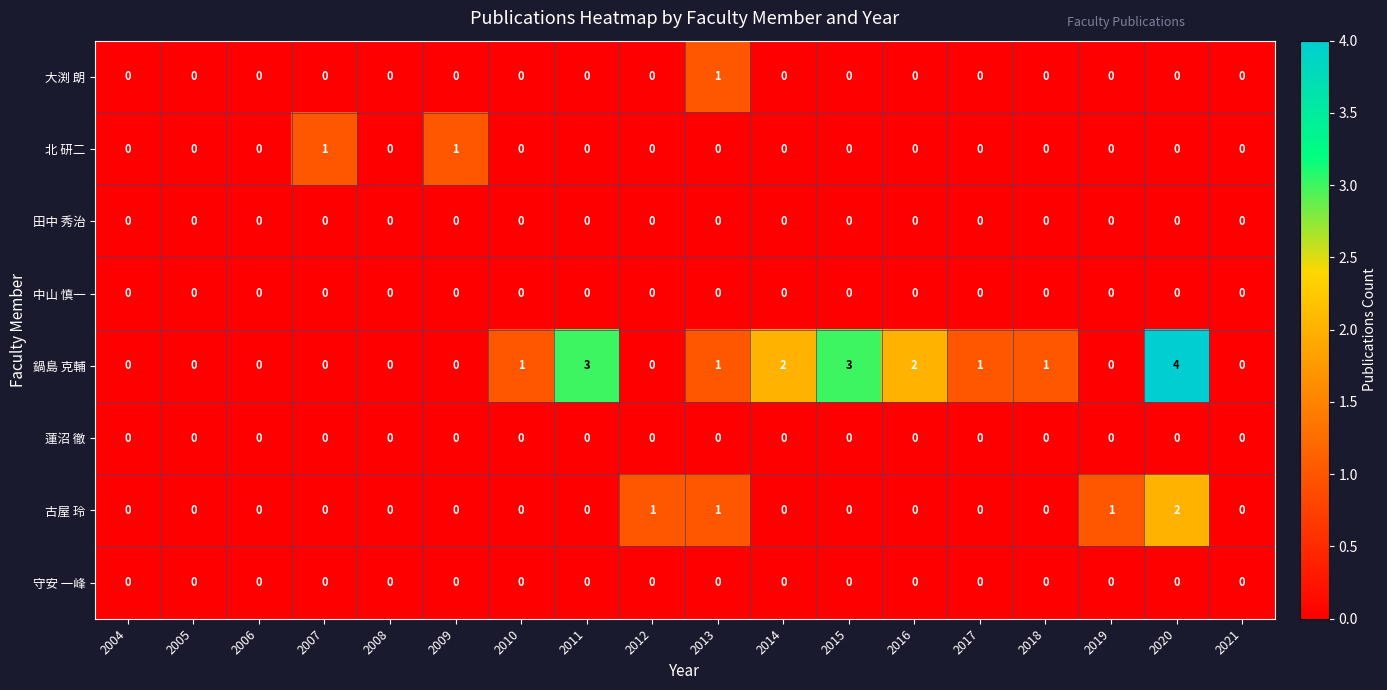

The 北 研二 series shows -1 at 2005. True or false?

False